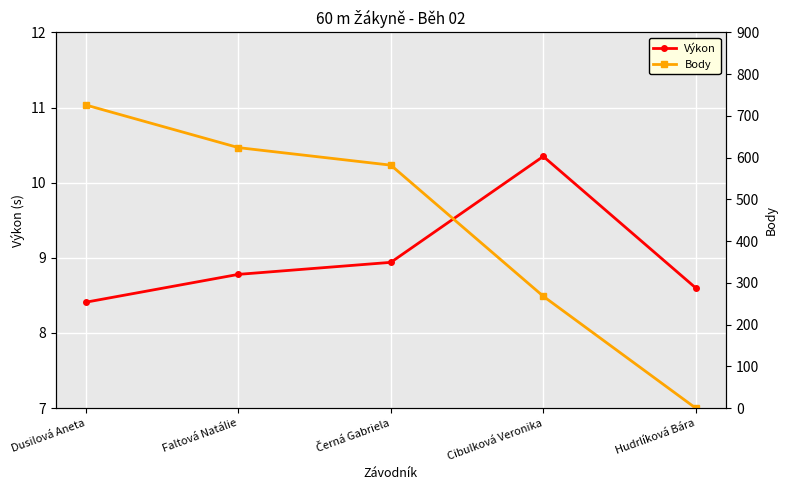

What is the highest value of the Výkon series?

10.3